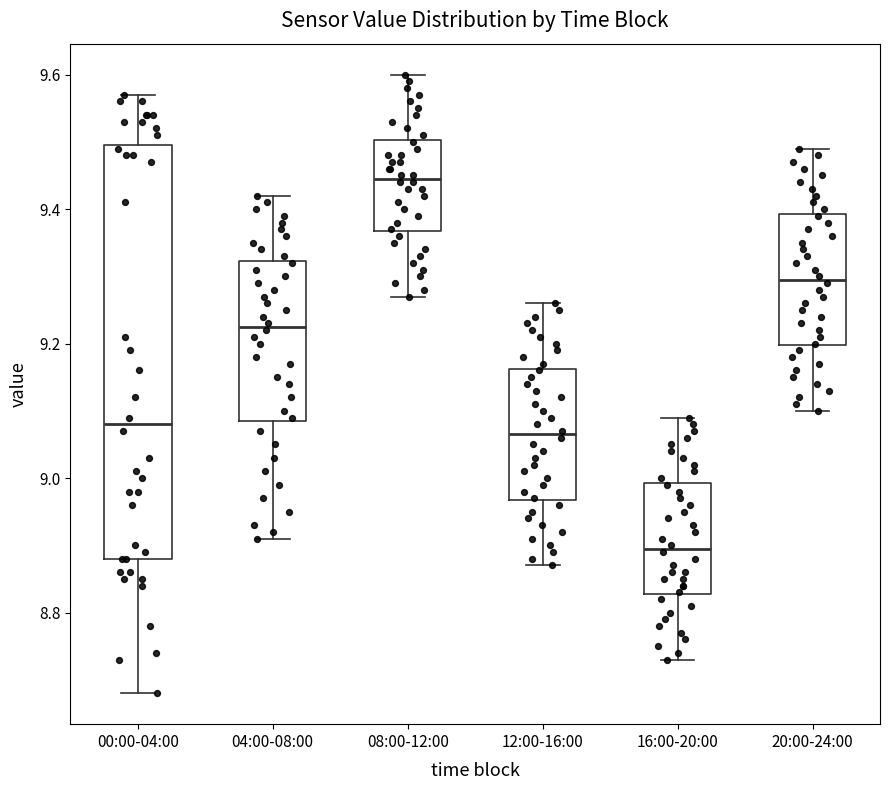

Reading left to right, read every box against the y-axis: the position of its median line, the range the box covers, and the ends of its whiskers. The values are not printed on the chart, so give them approximately, as read against the axis.

00:00-04:00: median 9.08, box 8.88 to 9.50, whiskers 8.68 to 9.58
04:00-08:00: median 9.22, box 9.08 to 9.32, whiskers 8.92 to 9.42
08:00-12:00: median 9.44, box 9.36 to 9.50, whiskers 9.28 to 9.60
12:00-16:00: median 9.06, box 8.96 to 9.16, whiskers 8.88 to 9.26
16:00-20:00: median 8.90, box 8.82 to 9.00, whiskers 8.74 to 9.10
20:00-24:00: median 9.30, box 9.20 to 9.40, whiskers 9.10 to 9.50